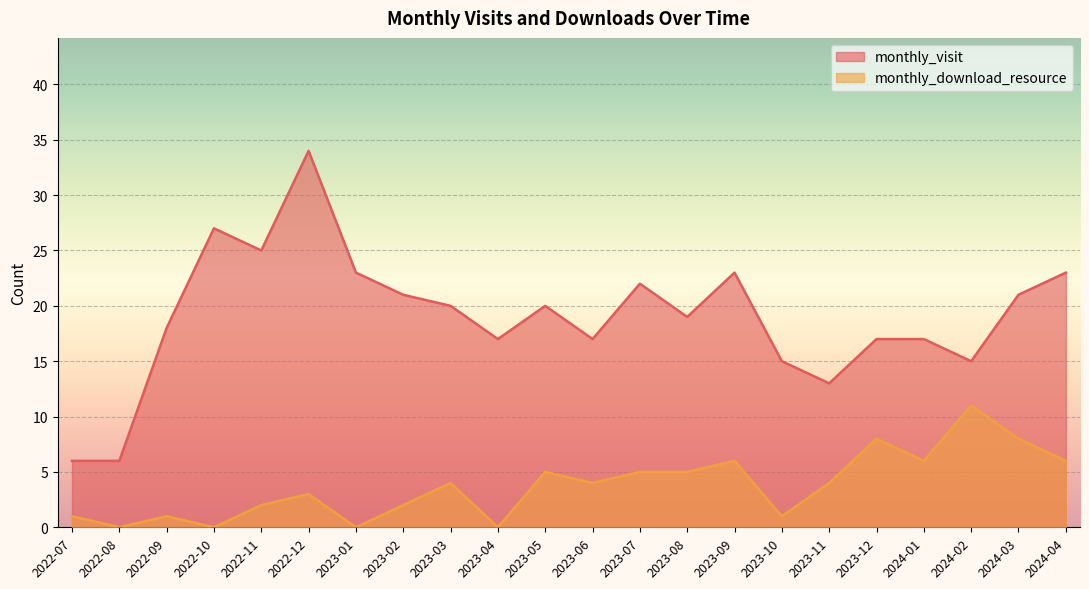

What is the sum of the monthly_visit values at 2023-11 and 2022-11?

38